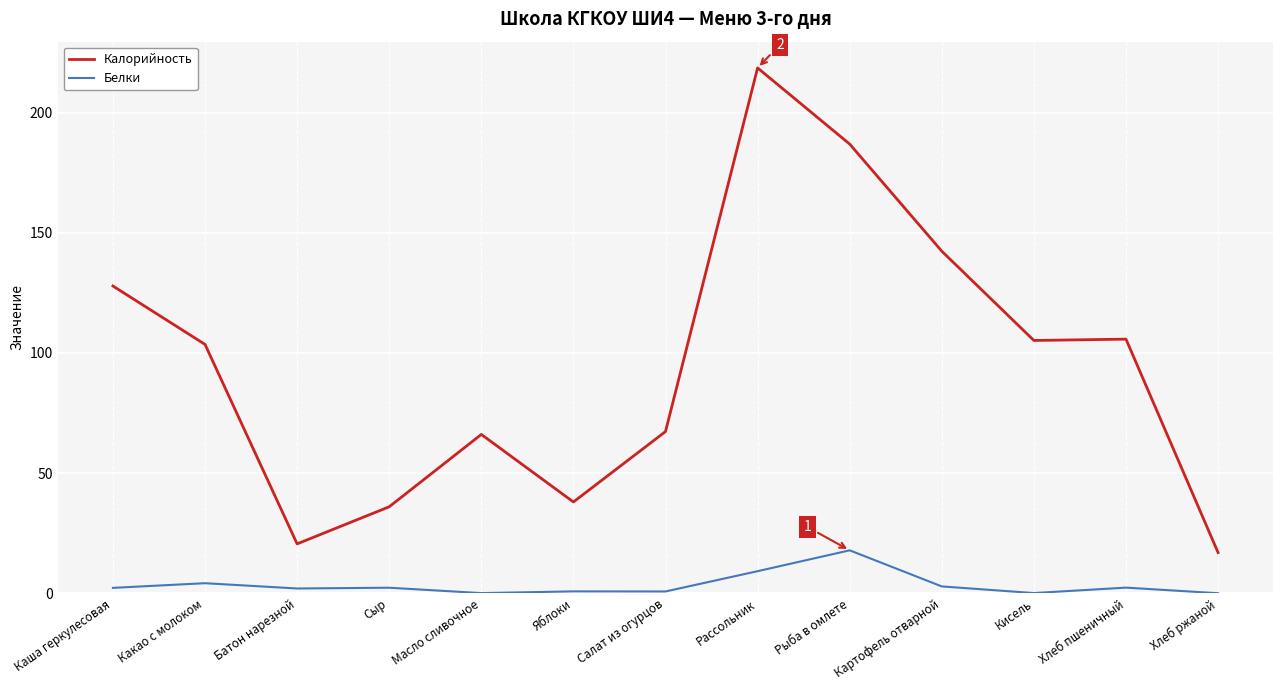

Is it true that Калорийность equals 20.6 at Батон нарезной?

True